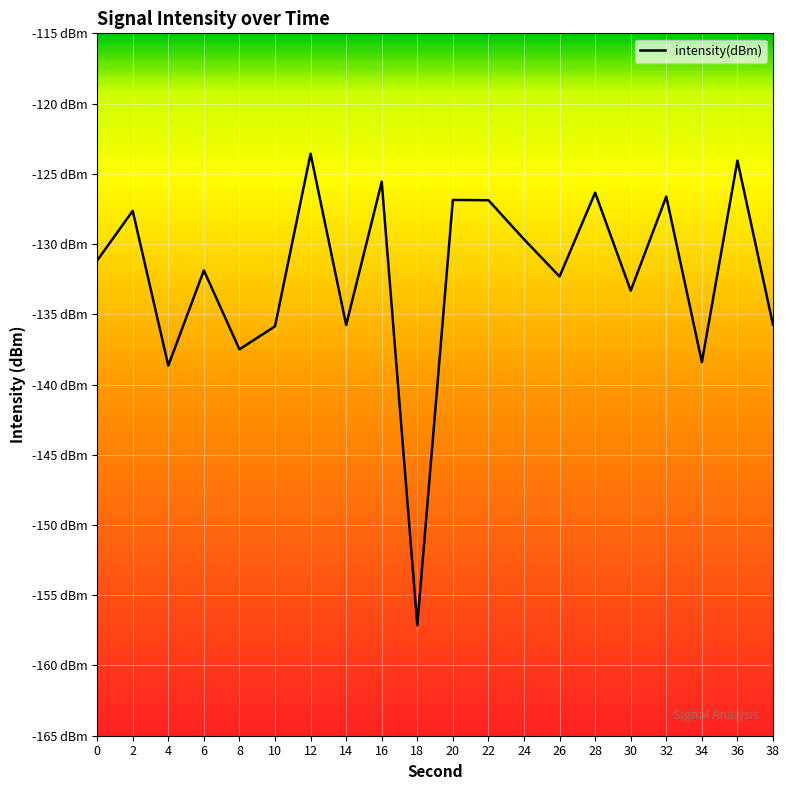

Is this an area chart (filled region under the line)?

No